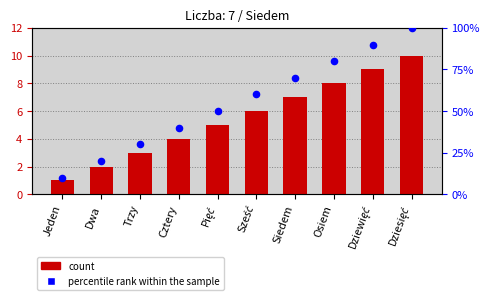

What are all the series names shown in the legend?

count, percentile rank within the sample